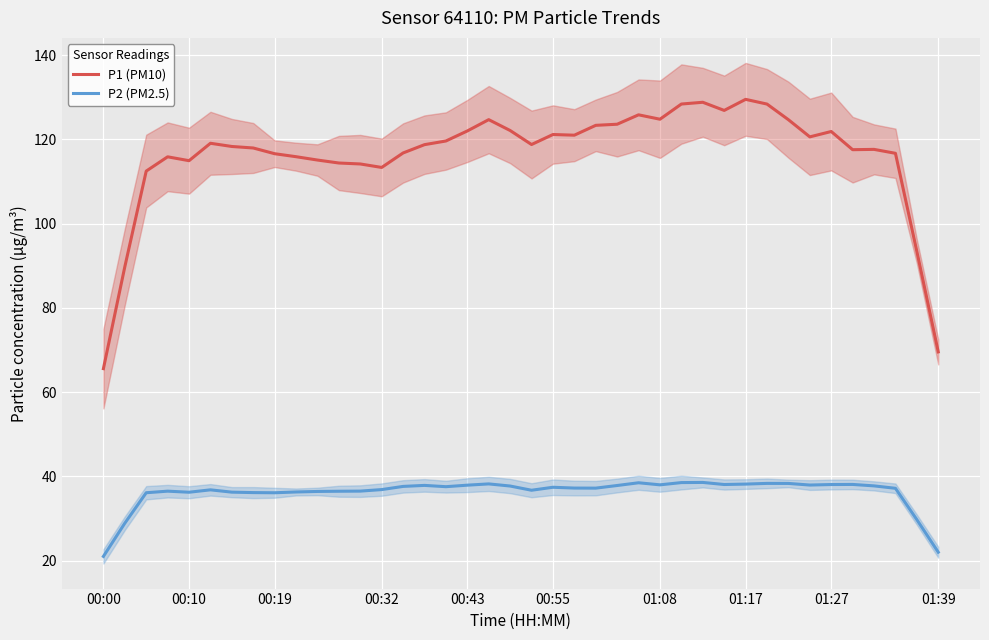

Reading right to left, what are all the values shown in this chart?

P1 (PM10): 69.6	93.4	116.7	117.6	117.6	121.9	120.6	124.7	128.4	129.5	126.9	128.8	128.4	124.8	125.8	123.6	123.3	121.0	121.2	118.8	122.1	124.7	122.0	119.6	118.8	116.8	113.3	114.2	114.4	115.1	115.9	116.6	118.0	118.3	119.1	115.0	115.9	112.5	89.8	65.6
P2 (PM2.5): 22.0	29.8	37.2	37.8	38.1	38.1	38.0	38.3	38.4	38.2	38.1	38.6	38.5	38.0	38.5	37.9	37.2	37.2	37.4	36.7	37.7	38.2	37.9	37.6	37.9	37.6	36.9	36.5	36.5	36.4	36.3	36.1	36.2	36.3	36.8	36.3	36.5	36.1	28.9	21.0